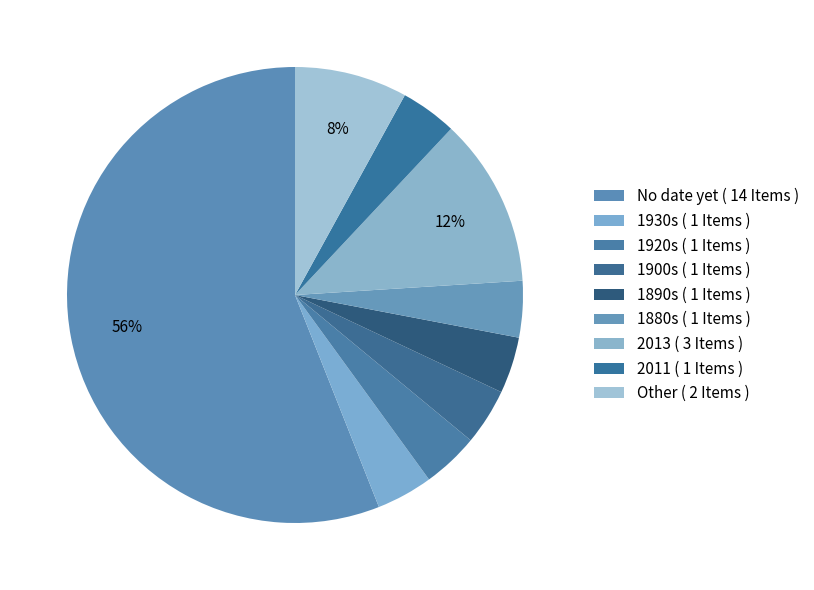

Rank the categories by value from highest to lowest.

No date yet, 2013, Other, 1930s, 1920s, 1900s, 1890s, 1880s, 2011